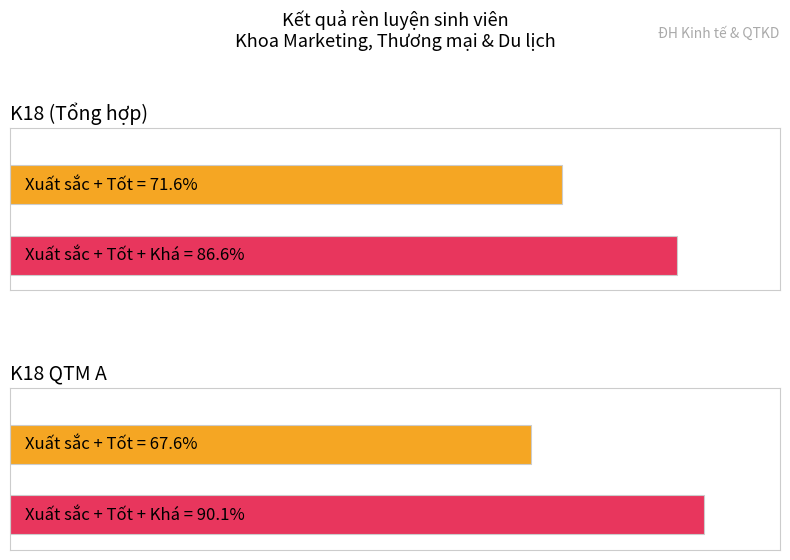

What is the average value of the Khá series?

22